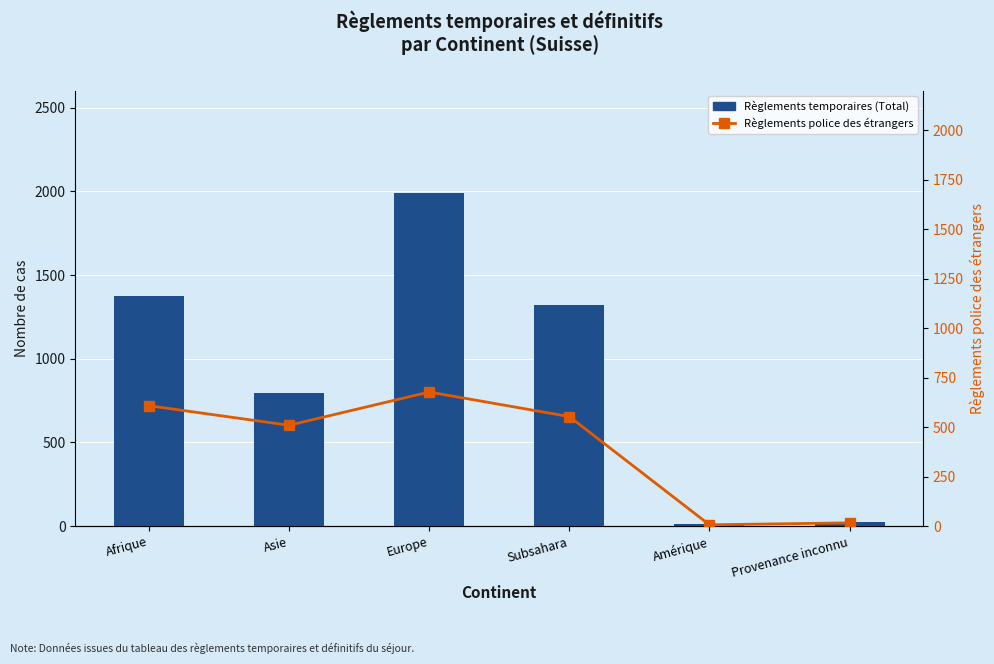

Which series changed the most between Asie and Amérique?

Règlements temporaires (Total)